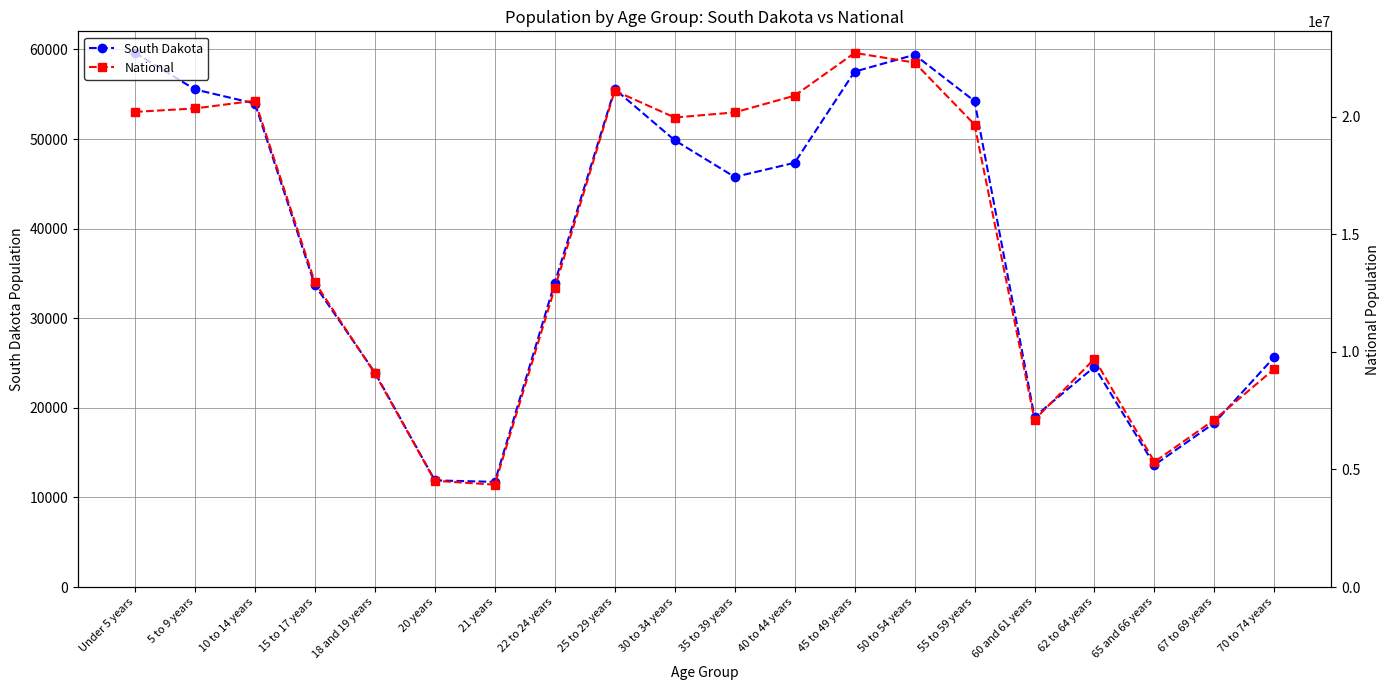

How many distinct data groups are displayed?

2